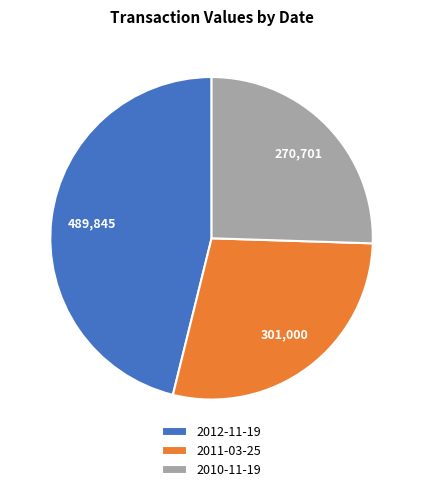

Count the number of slices in the pie.

3